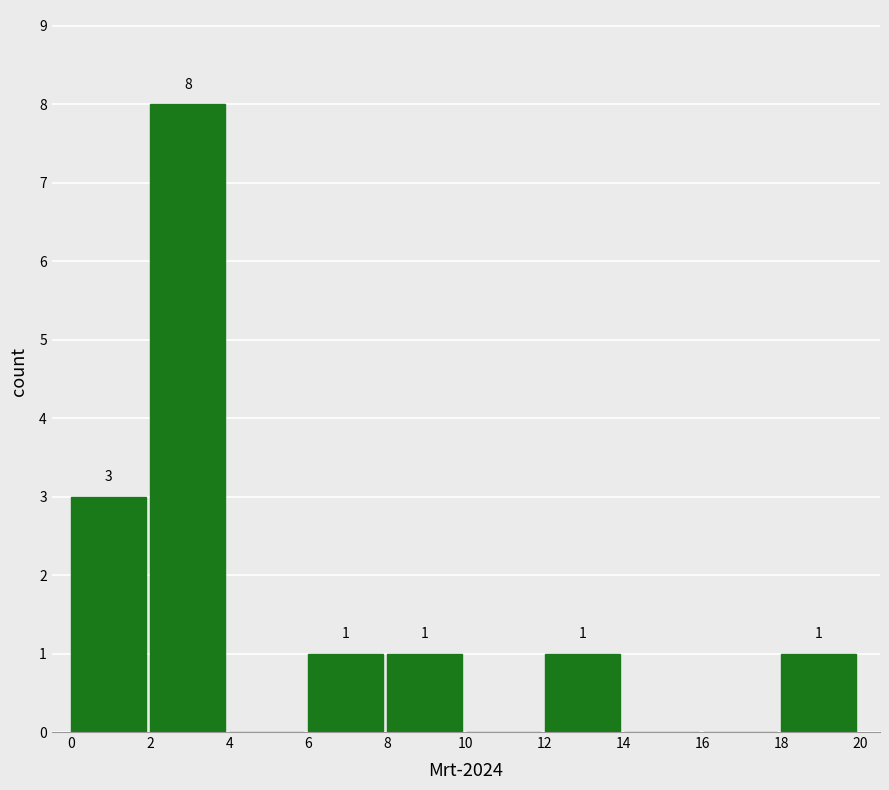

Which range on the x-axis has the tallest bar?

2 to 4